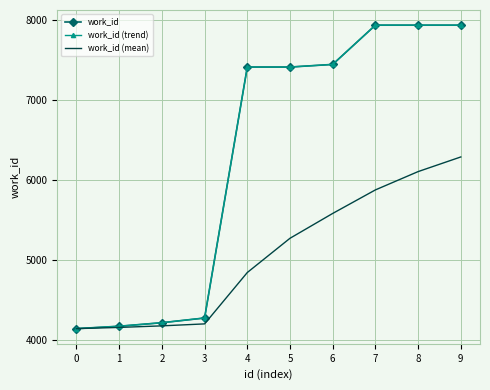

What are all the series names shown in the legend?

work_id, work_id (trend), work_id (mean)